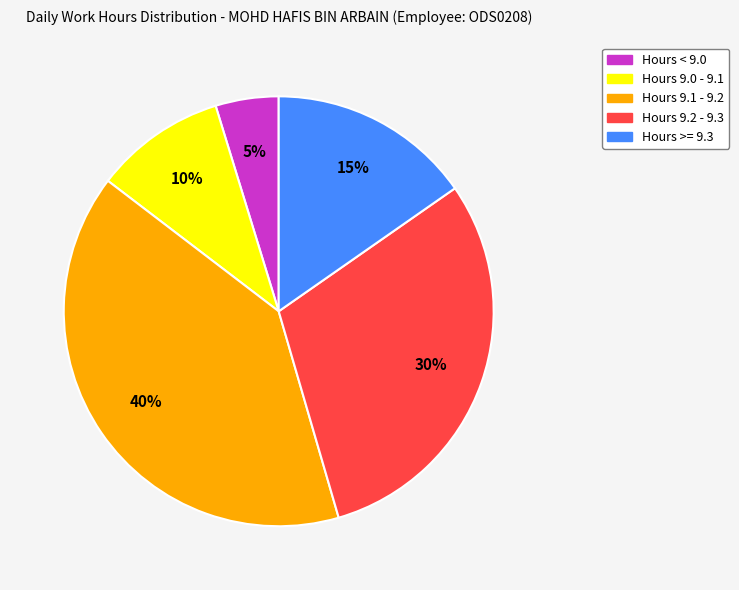

Is there any slice that represents more than half of the pie?

No